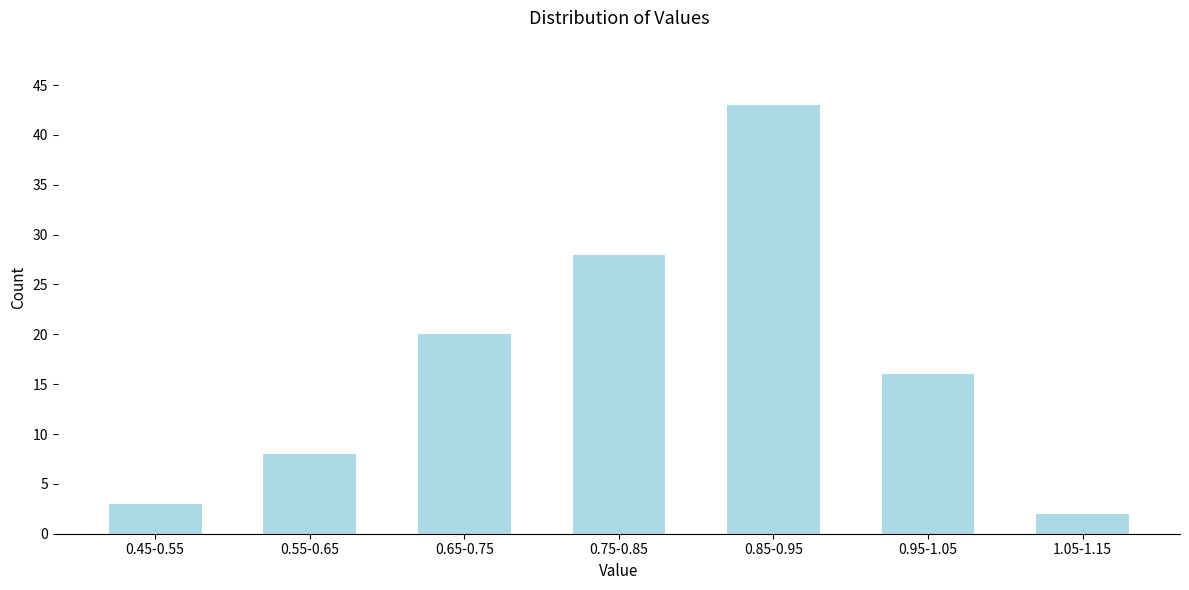

Reading right to left, extract all data points from this chart.

2	16	43	28	20	8	3